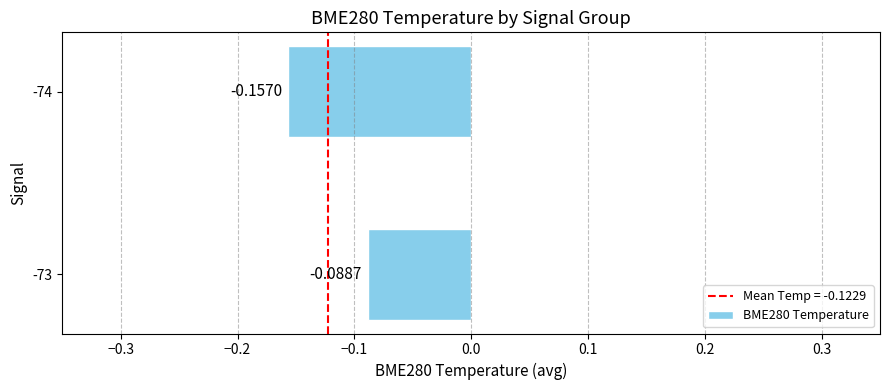

Which label corresponds to the smallest value in the chart?

-74